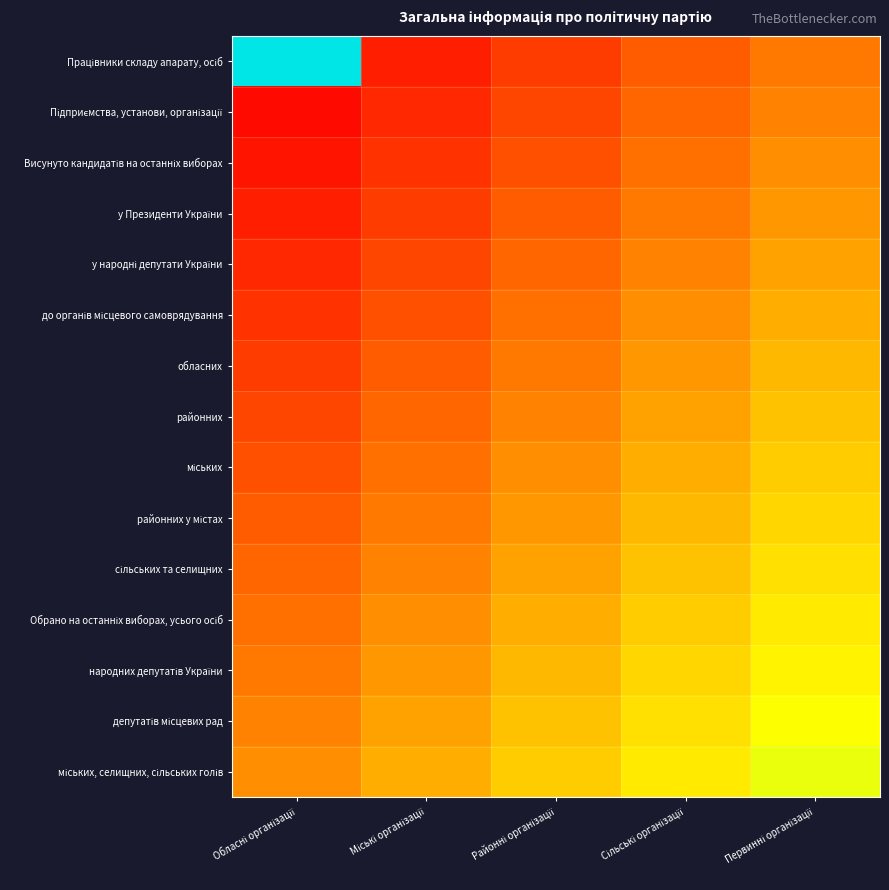

Count the number of categories in the chart.

5